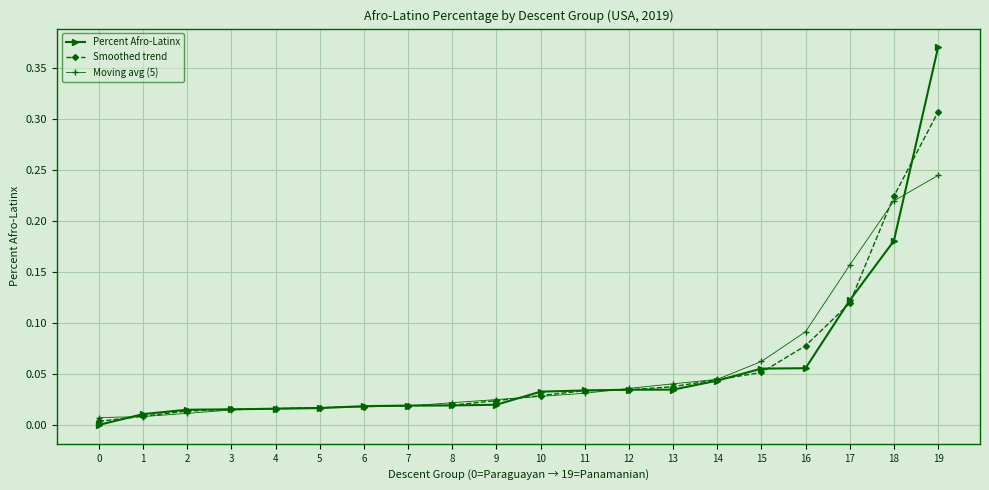

At which category is the sum across all series the highest?

19